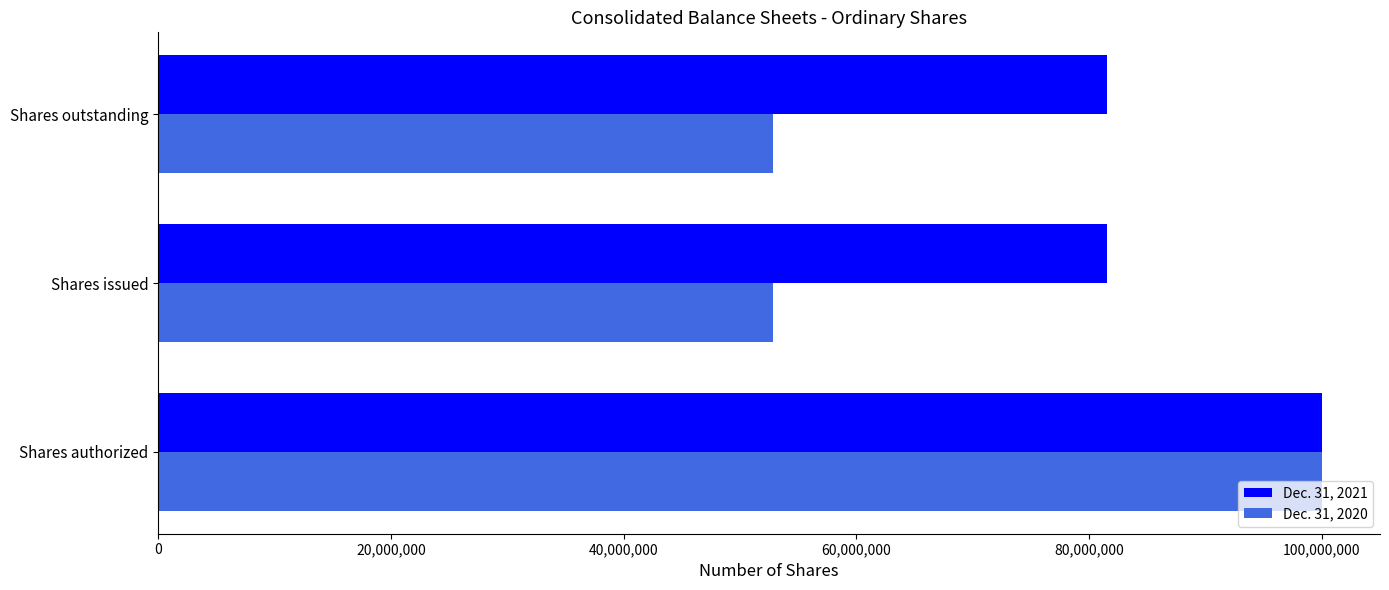

What is the sum of the Dec. 31, 2021 values at Shares issued and Shares authorized?

181554683